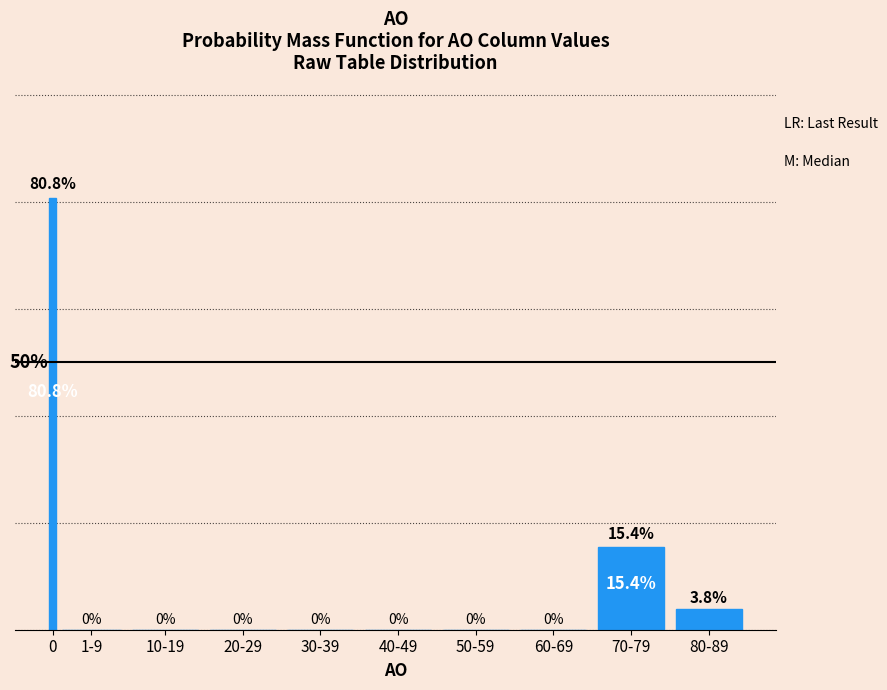

Which has a higher value, 60-69 or 80-89?

80-89